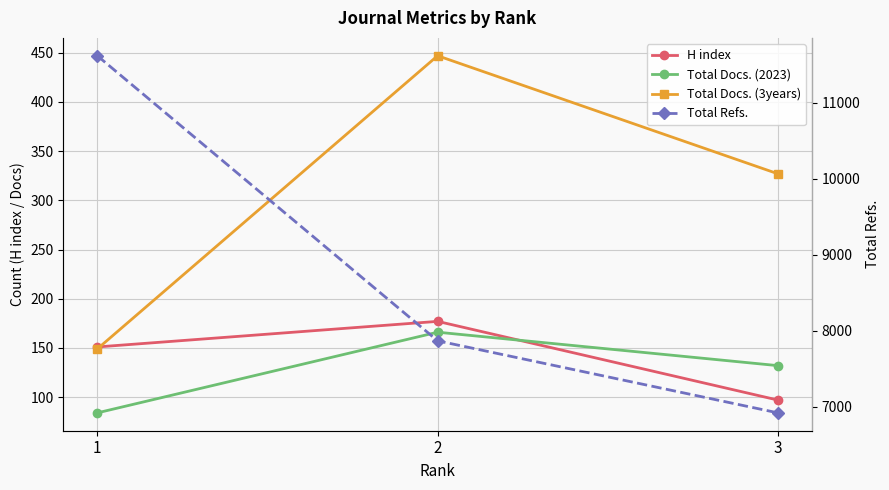

Where does the Total Docs. (2023) series first go above 132?

2